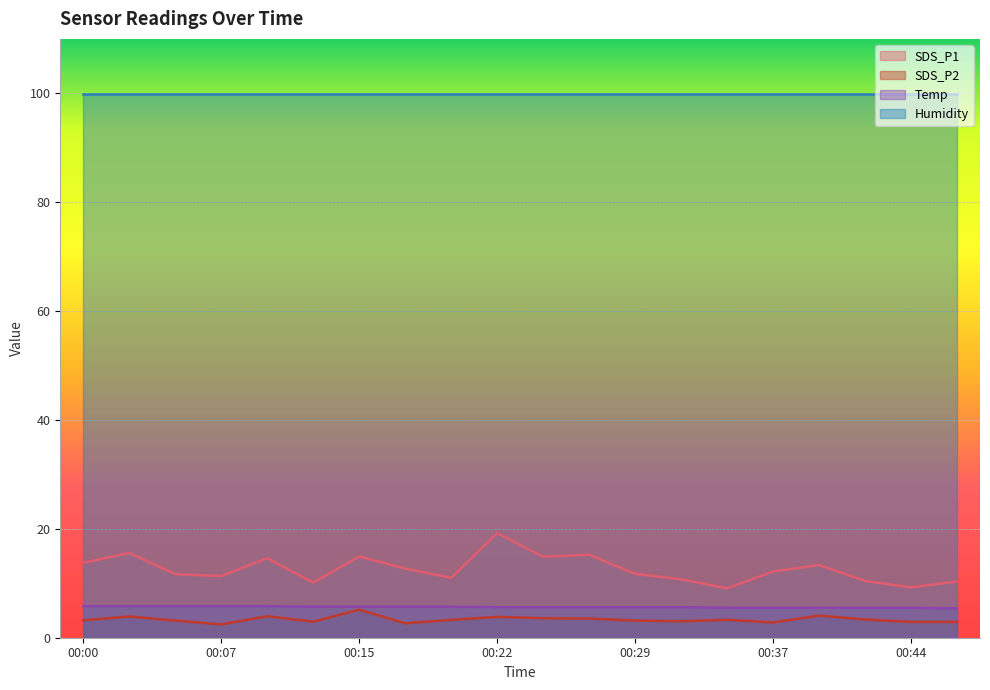

Which has a higher value, 00:12 or 00:41?

00:41